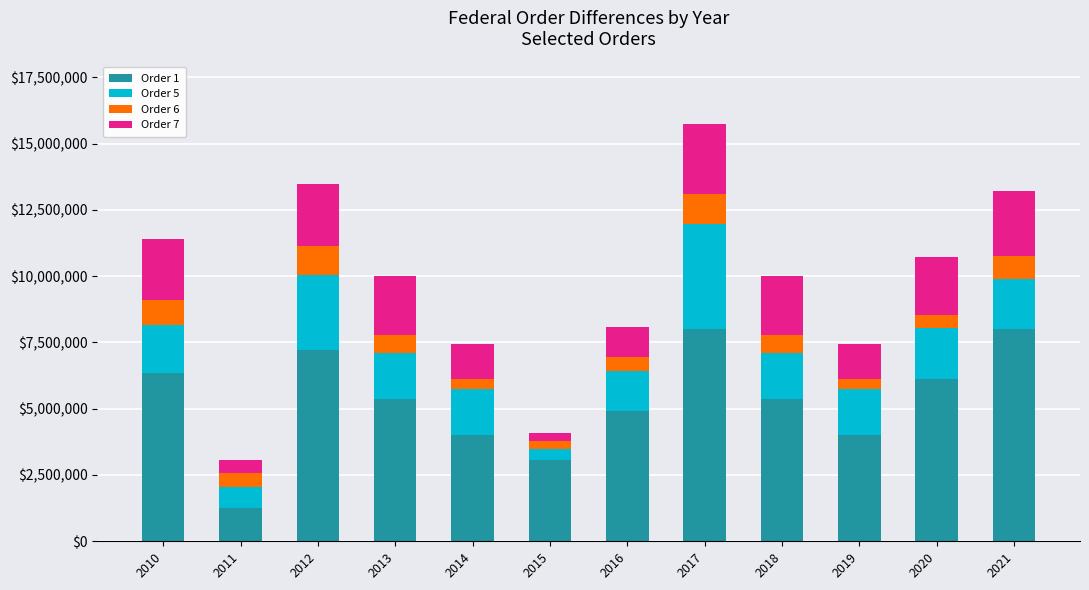

What is the total value across all series at 2021?

13207445